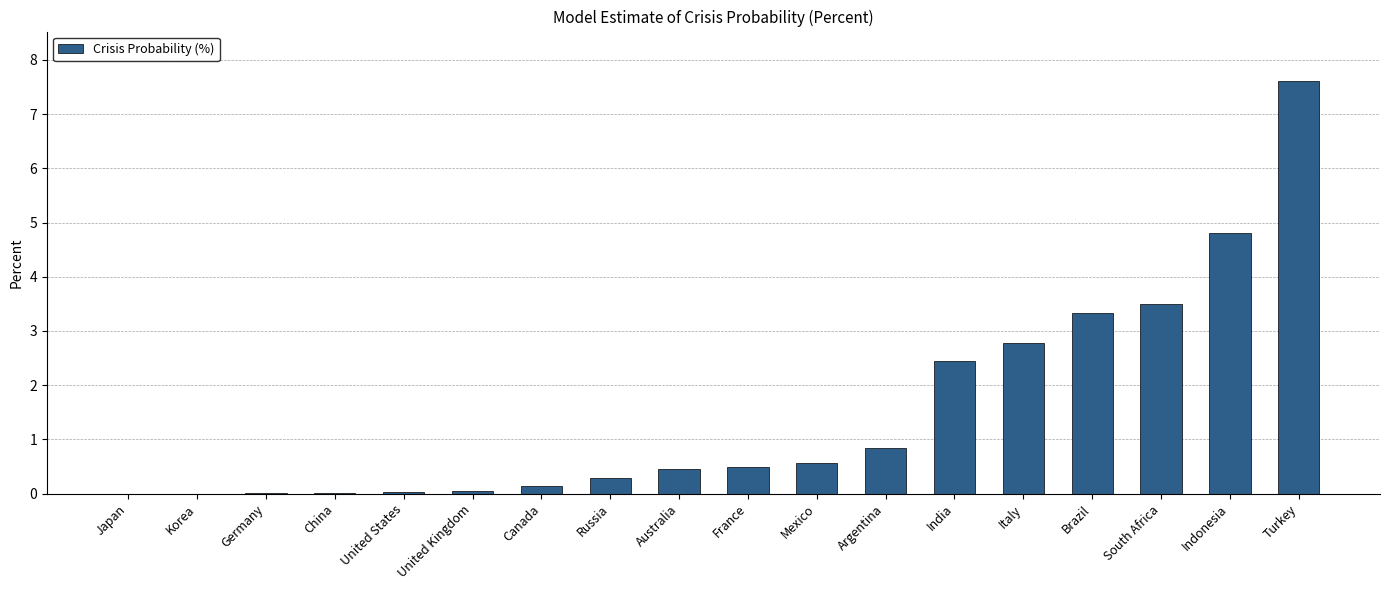

What is the sum of the values at Japan and Indonesia?

4.8